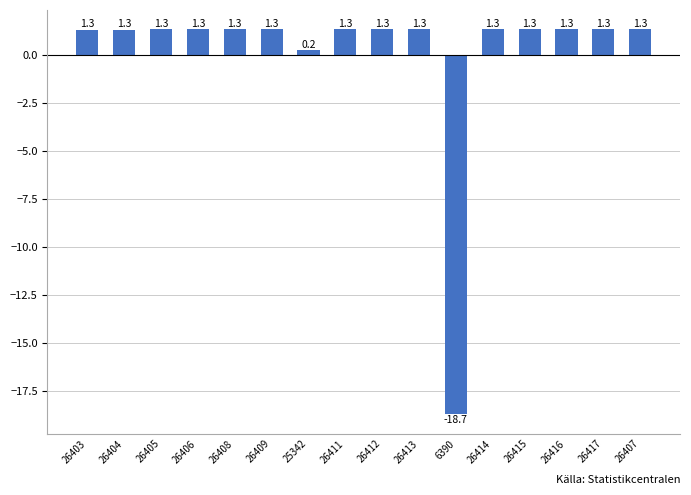

Which category has the highest value across all series?

26417